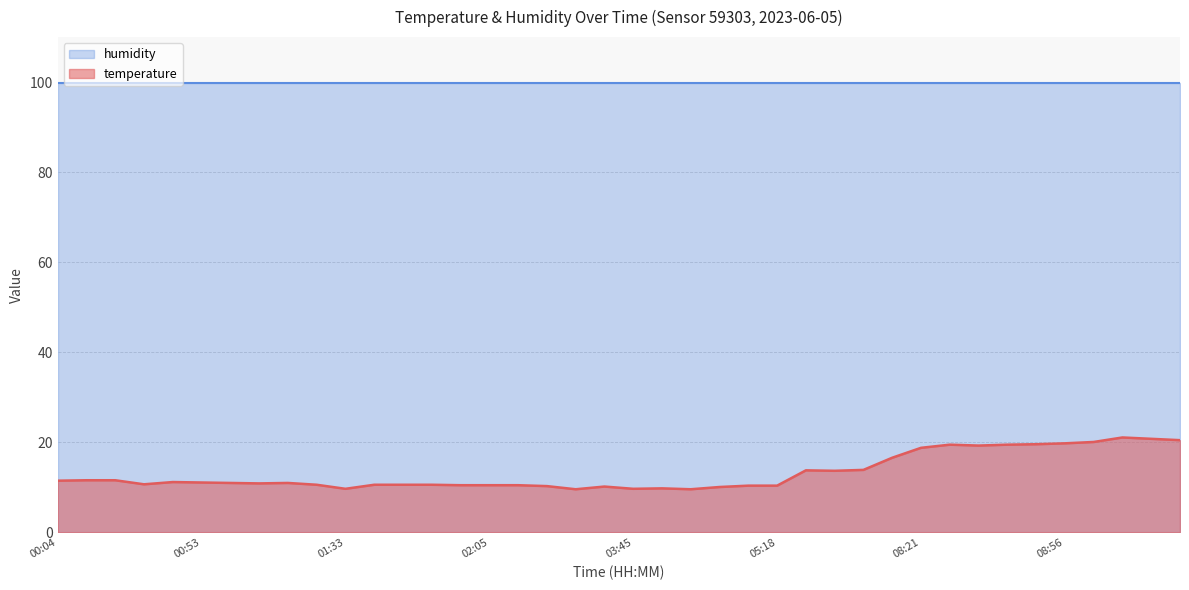

What position from the right is 04:20?

17